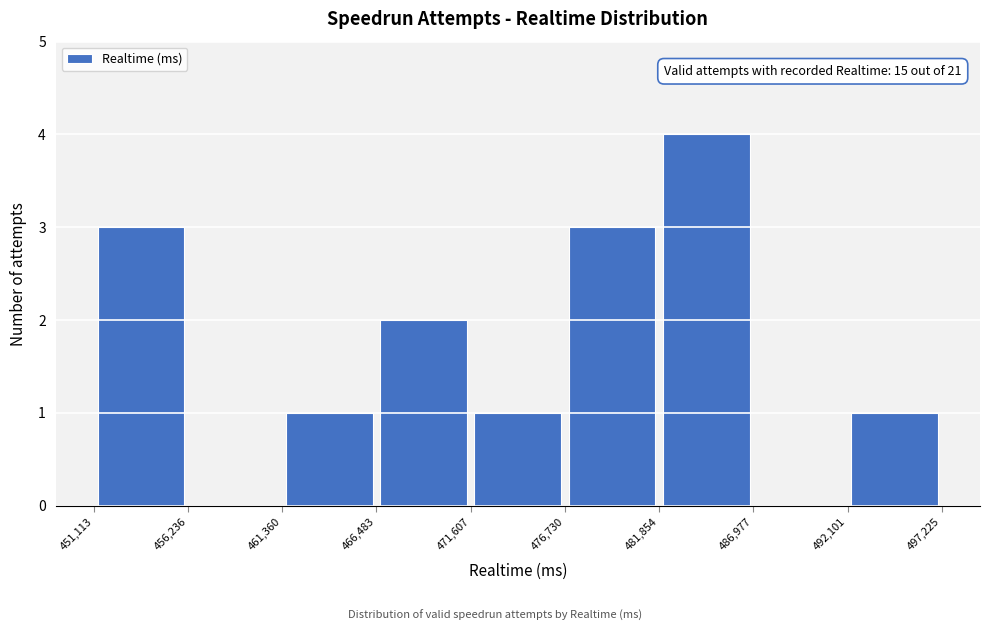

Over which range of the x-axis is the bar tallest?

481,854 to 486,977